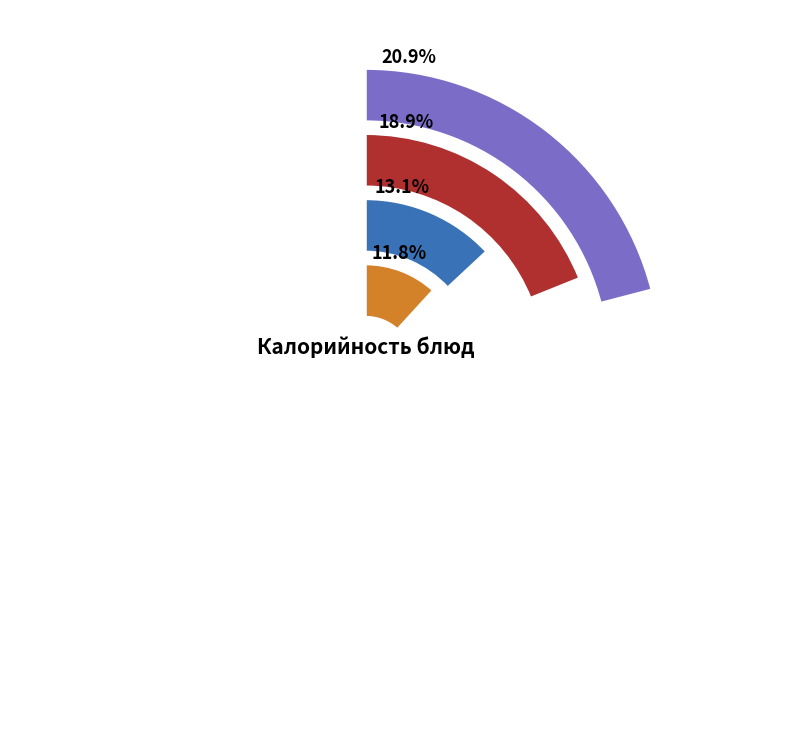

True or false: Суп картофельный с курицей accounts for 1% of the total.

False